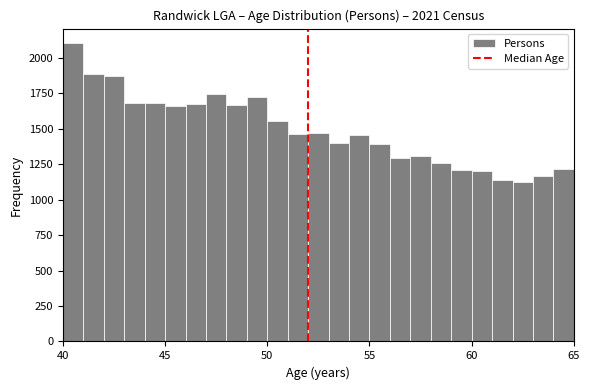

Around what value on the x-axis is the tallest bar? Give the approximate position of its centre, as read against the axis.

40.5